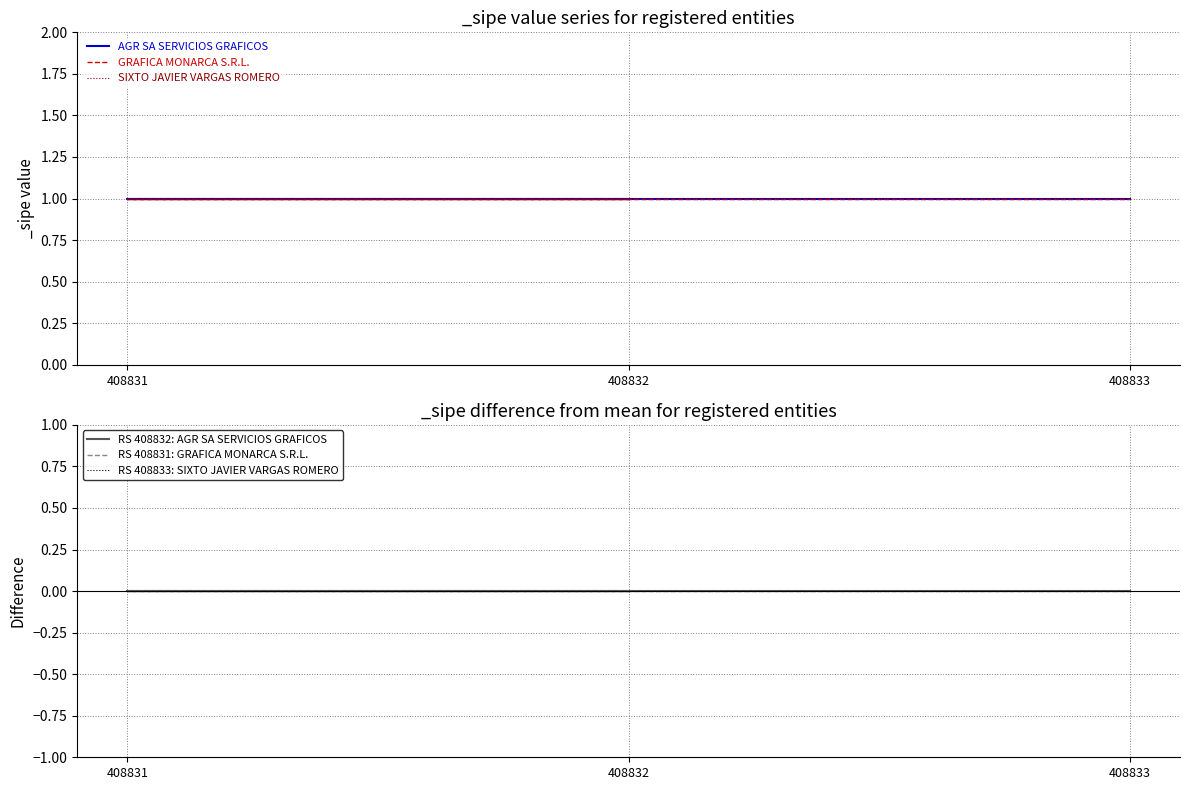

The GRAFICA MONARCA S.R.L. series shows 1 at 408832. True or false?

True